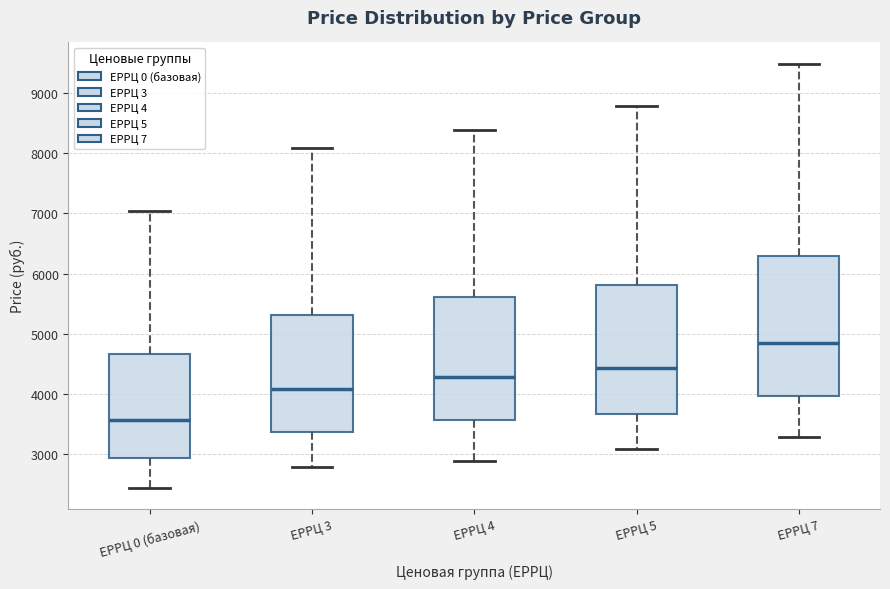

Reading left to right, read every box against the y-axis: the position of its median line, the range the box covers, and the ends of its whiskers. The values are not printed on the chart, so give them approximately, as read against the axis.

ЕРРЦ 0 (базовая): median 3600, box 2900 to 4700, whiskers 2400 to 7000
ЕРРЦ 3: median 4100, box 3400 to 5300, whiskers 2800 to 8100
ЕРРЦ 4: median 4300, box 3600 to 5600, whiskers 2900 to 8400
ЕРРЦ 5: median 4400, box 3700 to 5800, whiskers 3100 to 8800
ЕРРЦ 7: median 4800, box 4000 to 6300, whiskers 3300 to 9500